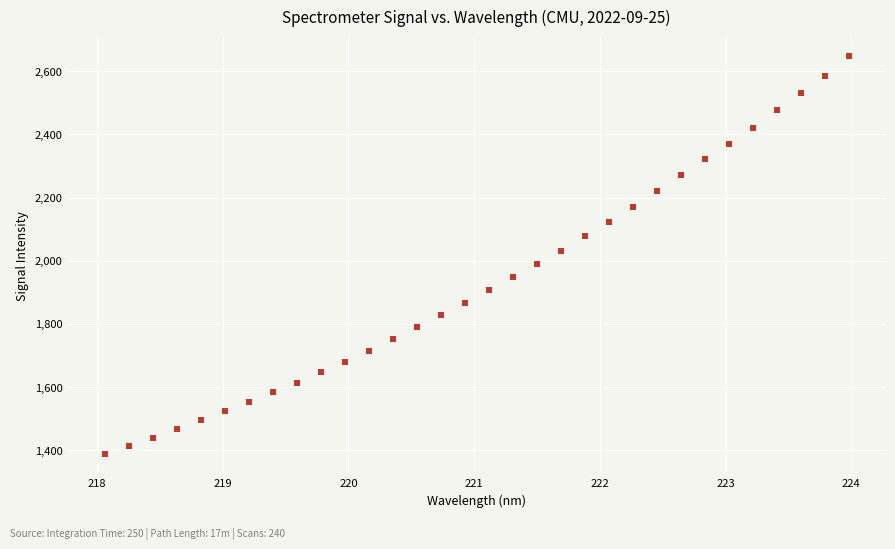

What is the range of Y values (max minus min)?

1257.2